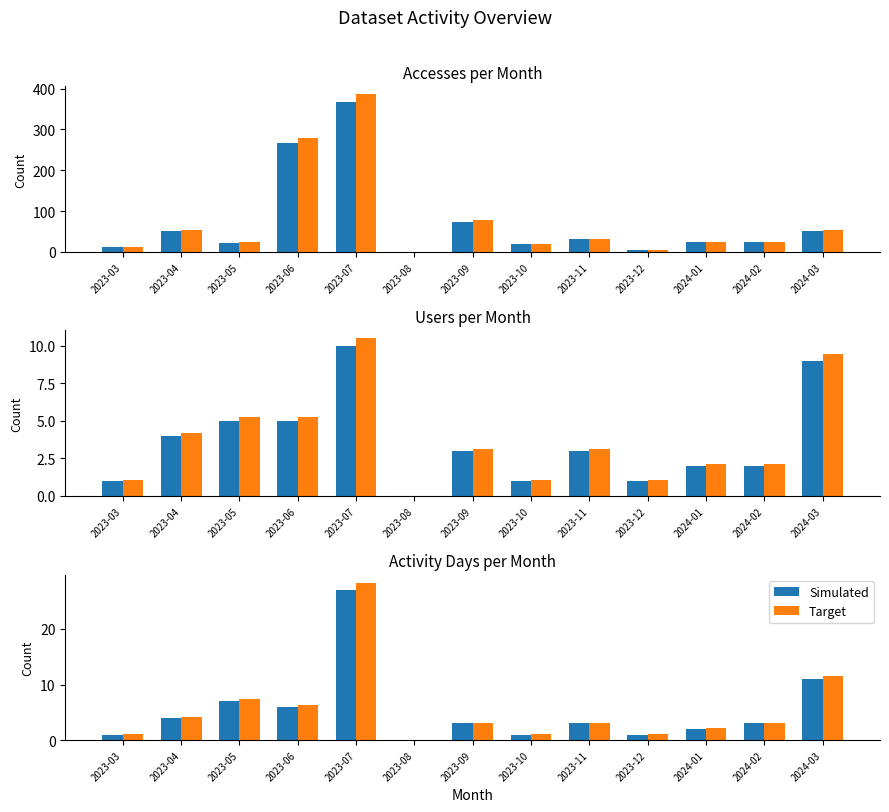

Reading left to right, transcribe all the data shown in this chart.

Simulated: 1.0	4.0	7.0	6.0	27.0	0.0	3.0	1.0	3.0	1.0	2.0	3.0	11.0
Target: 1.1	4.2	7.4	6.3	28.4	0.0	3.2	1.1	3.2	1.1	2.1	3.2	11.6